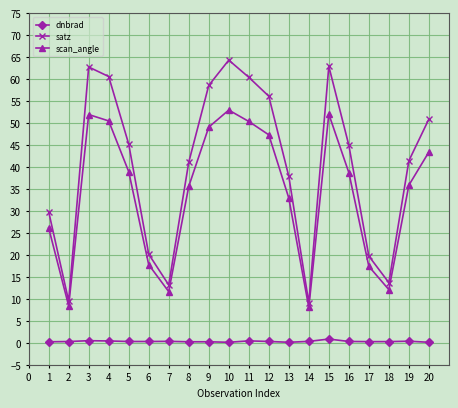

What is the sum of all scan_angle values?

681.0